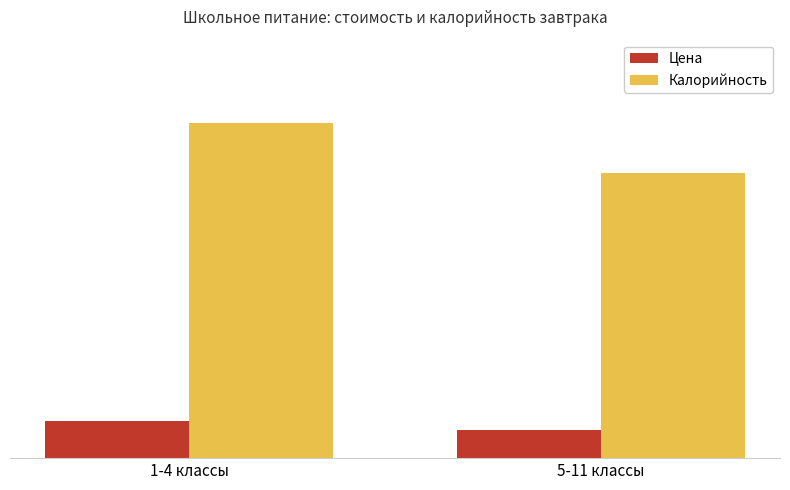

Which series changed the most between 1-4 классы and 5-11 классы?

Калорийность